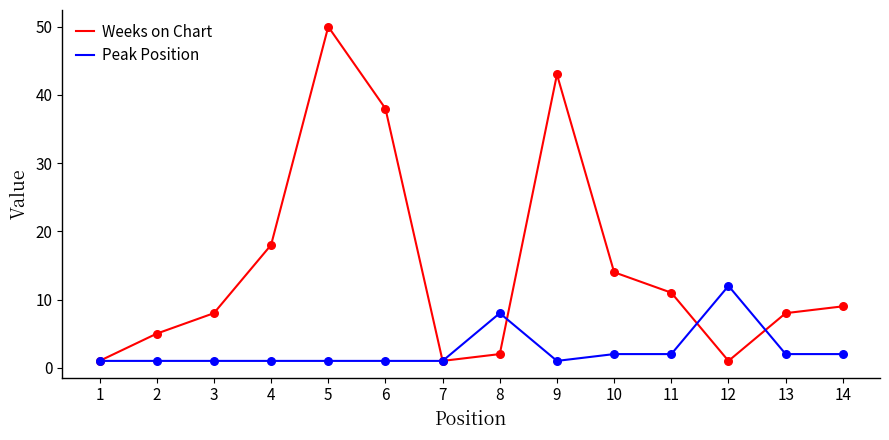

What are all the series names shown in the legend?

Weeks on Chart, Peak Position